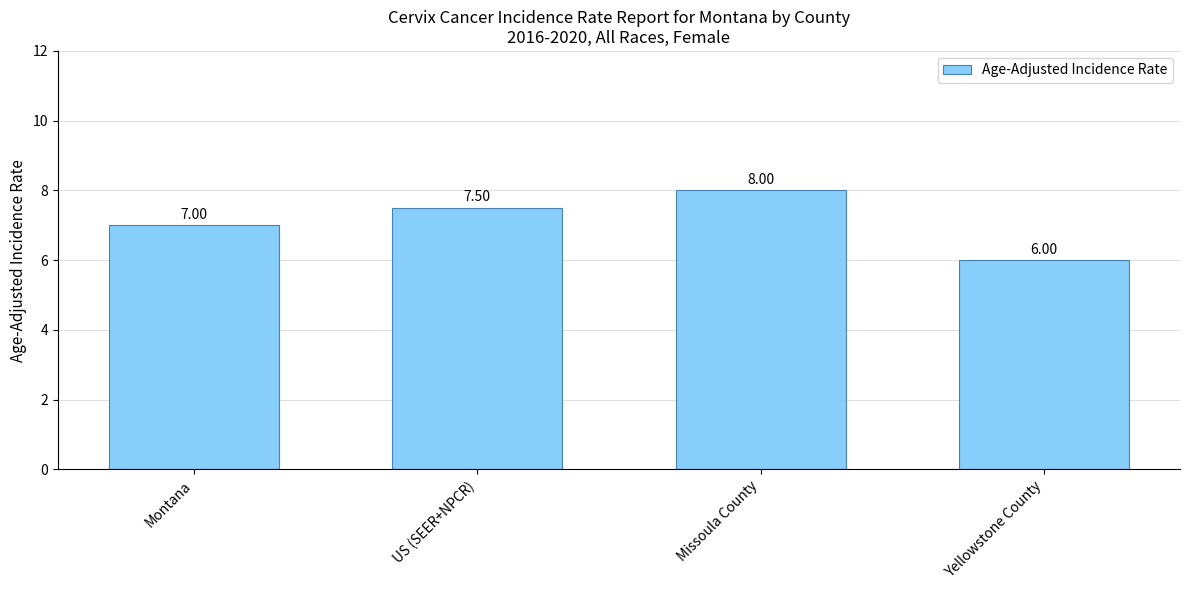

What position from the right is Montana?

4